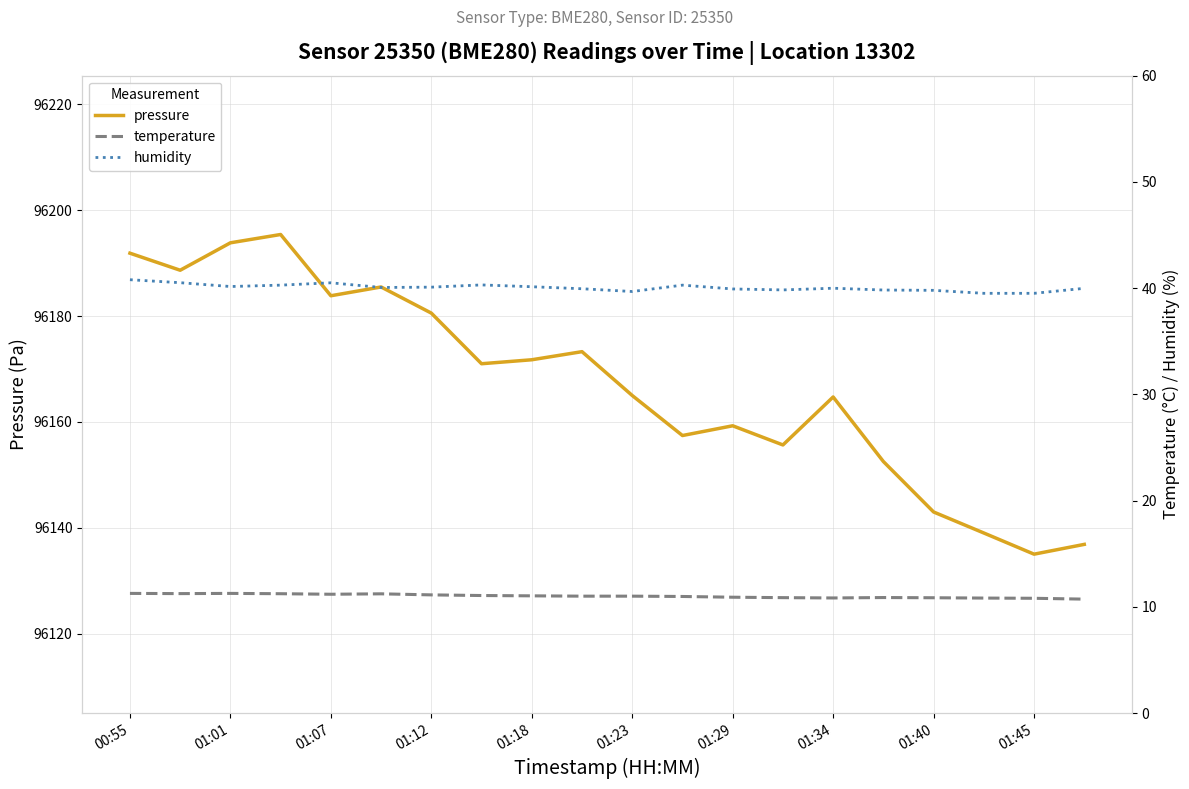

What is the highest value of the pressure series?

96195.4